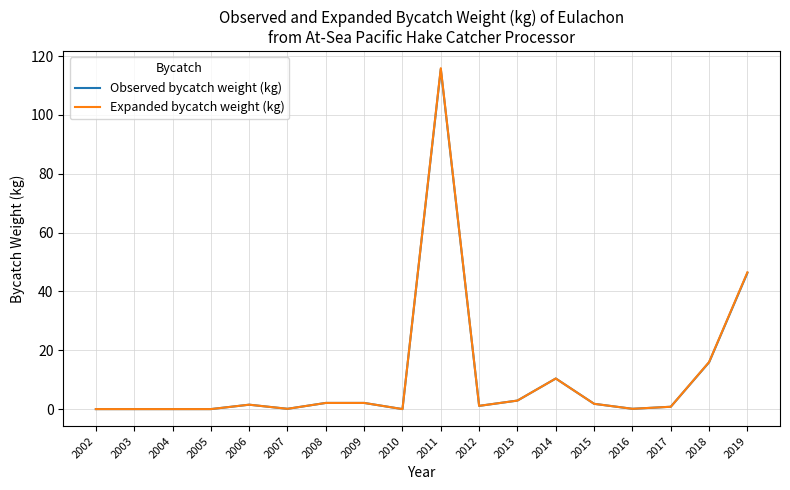

At which label is Expanded bycatch weight (kg) closest to 57?

2019